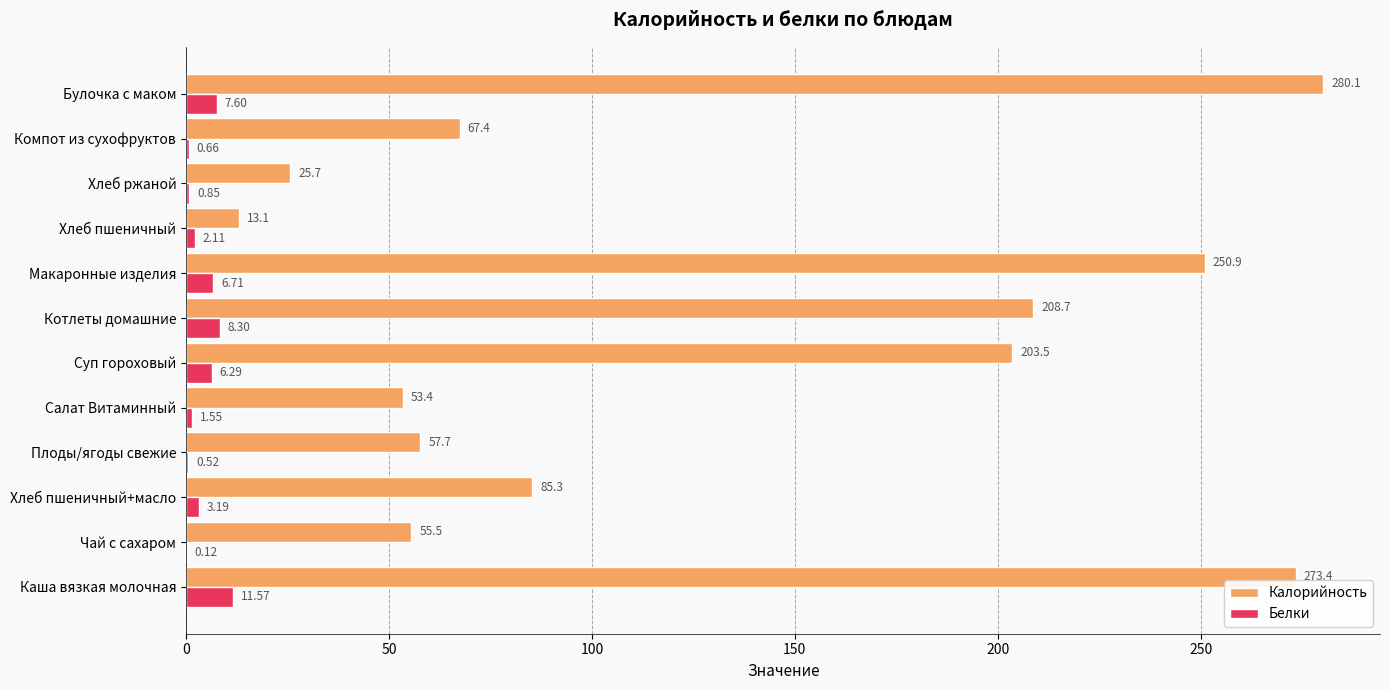

At which category is the sum across all series the highest?

Булочка с маком